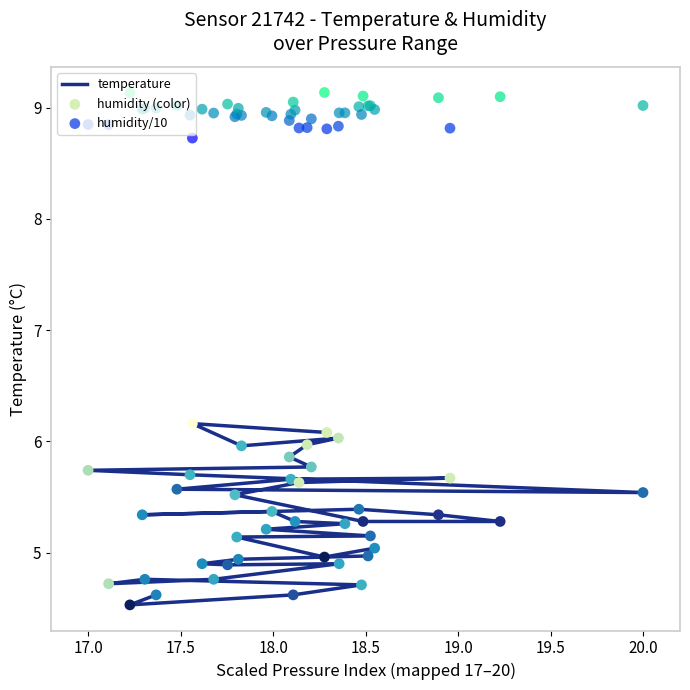

Which series contains the lowest Y value?

temperature